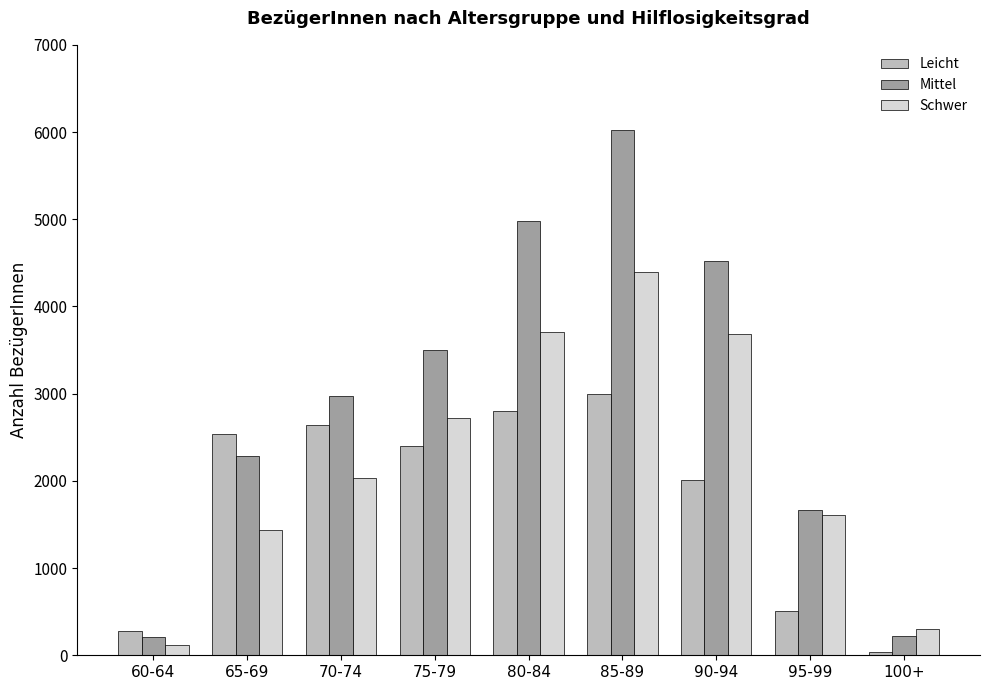

What are all the series names shown in the legend?

Leicht, Mittel, Schwer